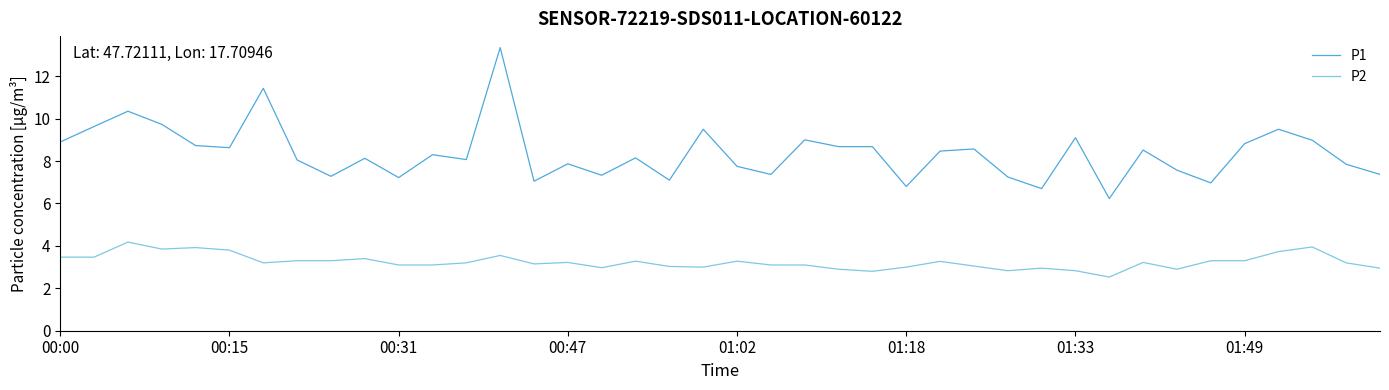

List the series in order of their overall mean, lowest first.

P2, P1